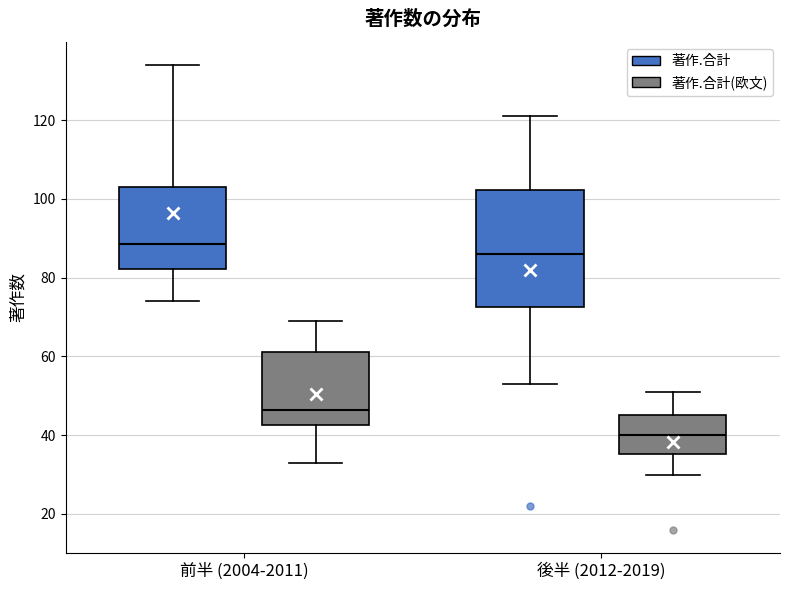

Where is the upper edge of the box for 前半 (2004-2011) (著作.合計) on the y-axis? The values are not printed on the chart, so give them approximately, as read against the axis.

104